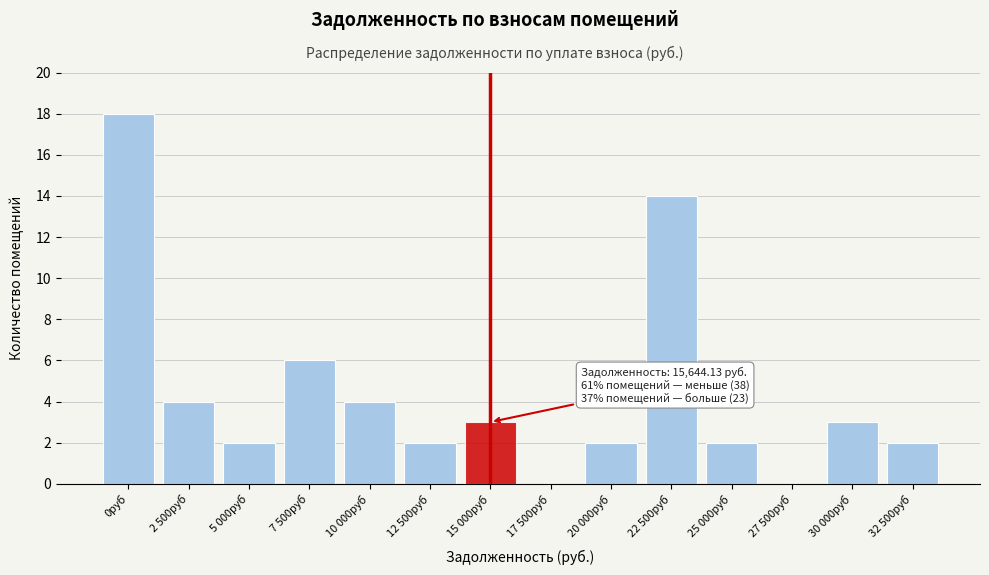

Reading left to right, extract all data points from this chart.

0руб=18	2 500руб=4	5 000руб=2	7 500руб=6	10 000руб=4	12 500руб=2	15 000руб=3	17 500руб=0	20 000руб=2	22 500руб=14	25 000руб=2	27 500руб=0	30 000руб=3	32 500руб=2